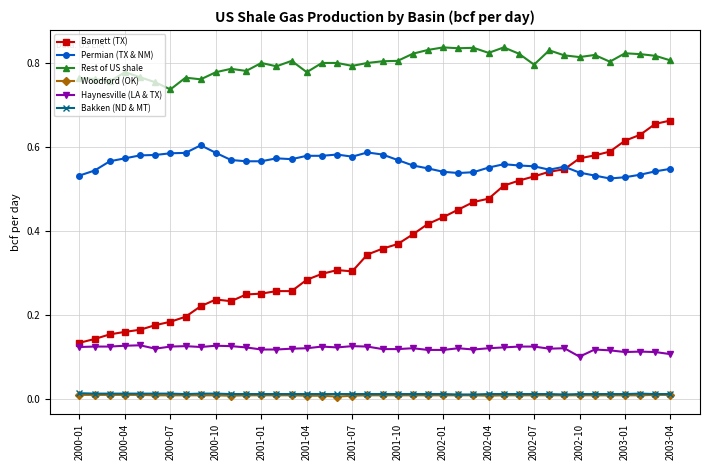

What are all the series names shown in the legend?

Barnett (TX), Permian (TX & NM), Rest of US shale, Woodford (OK), Haynesville (LA & TX), Bakken (ND & MT)